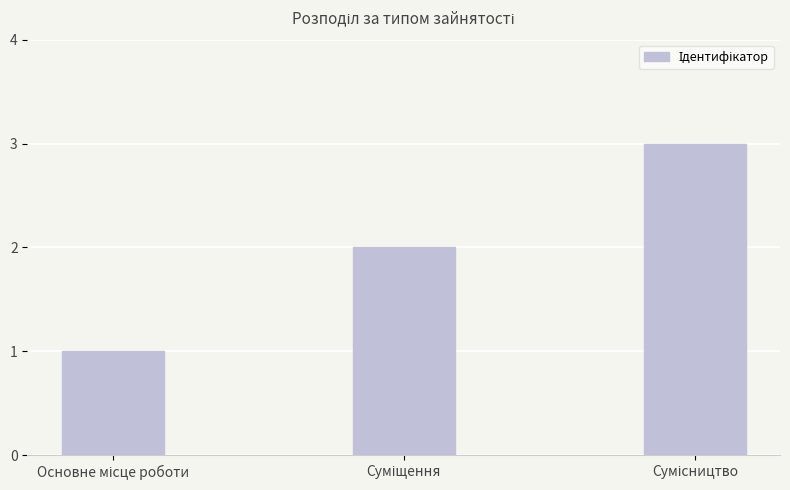

Reading left to right, what are all the values shown in this chart?

1	2	3